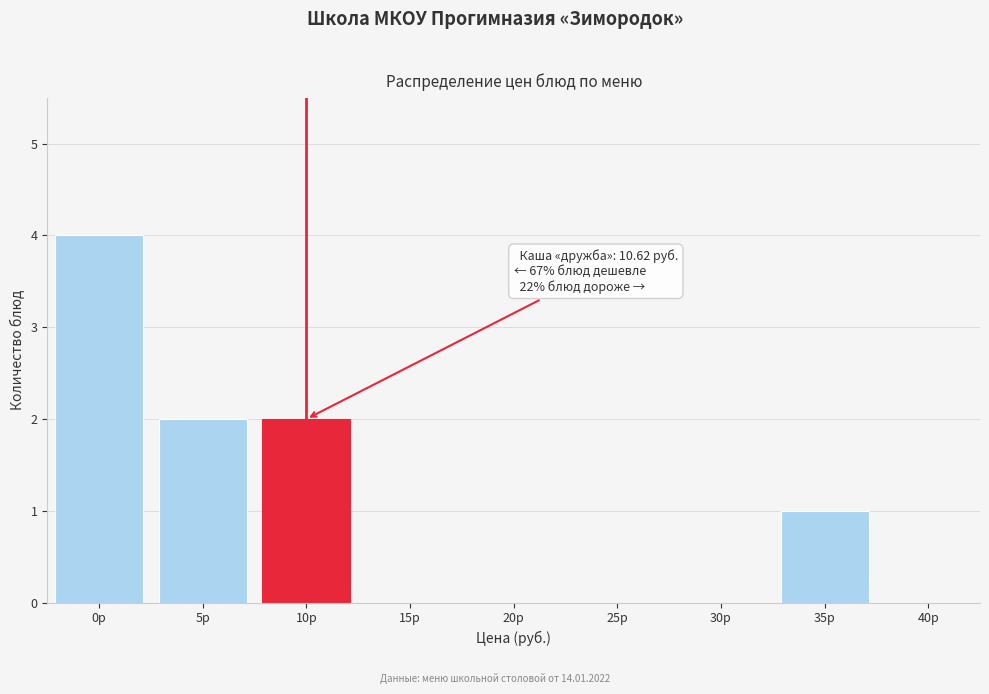

Reading left to right, list all the values displayed in this chart.

0р=4	5р=2	10р=2	15р=0	20р=0	25р=0	30р=0	35р=1	40р=0